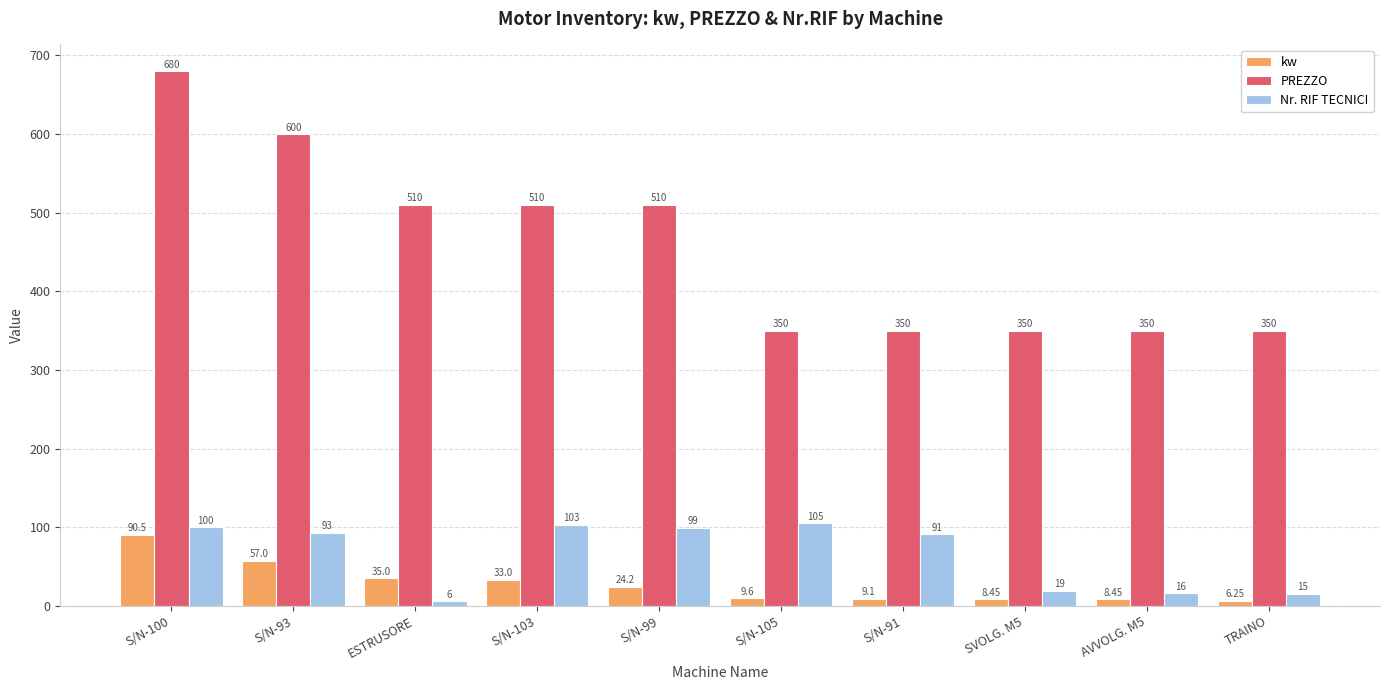

How many bars are there in total?

30